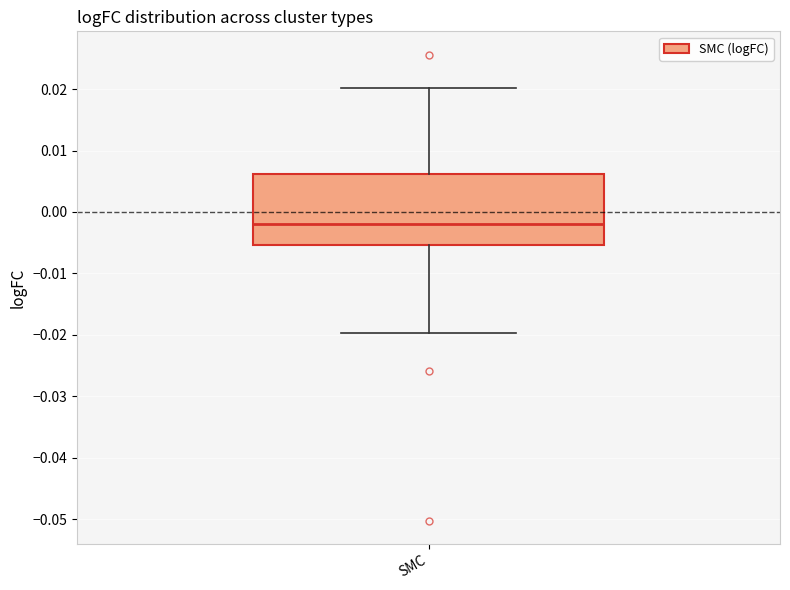

Where does the median line of the box for SMC sit on the y-axis? The values are not printed on the chart, so give them approximately, as read against the axis.

-0.002